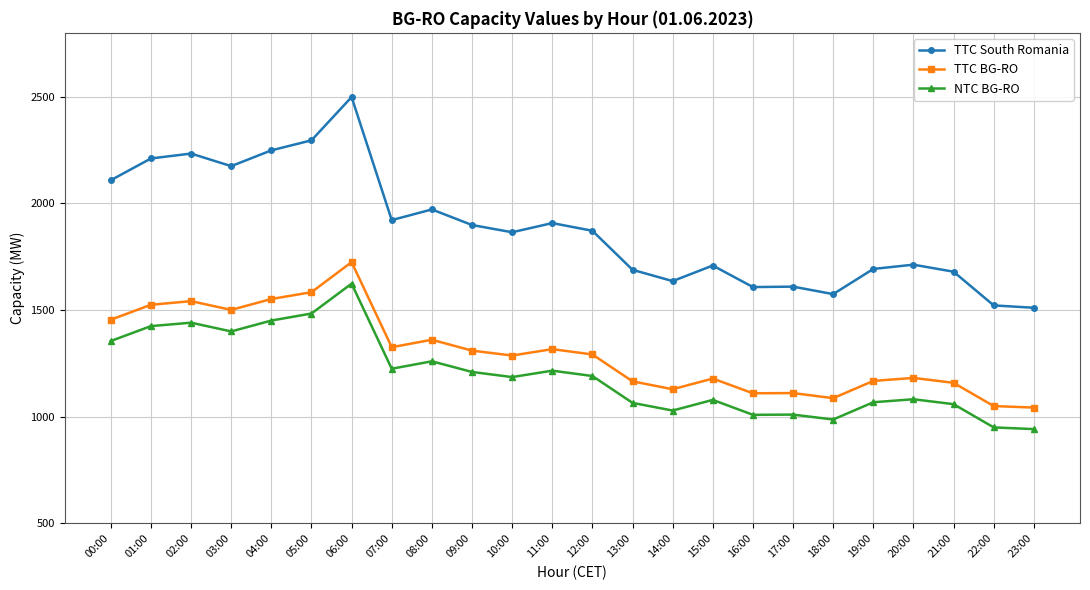

True or false: TTC South Romania and NTC BG-RO cross at least once.

False